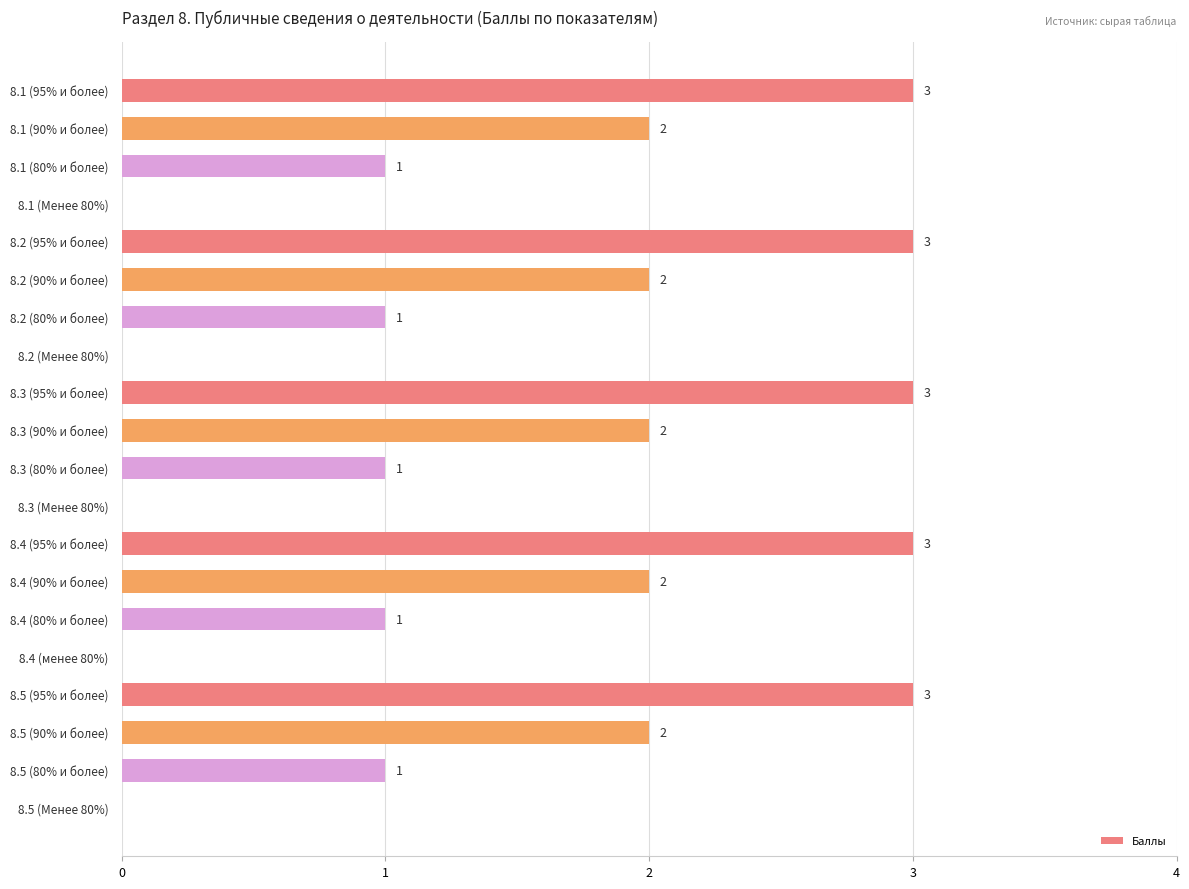

How many values are between 1 and 3?

15